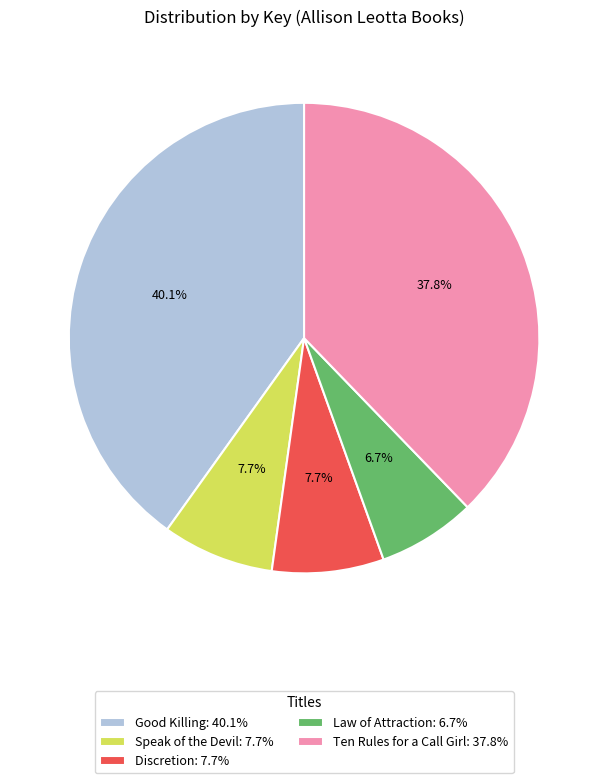

Approximately how many times larger is the value at Law of Attraction compared to Speak of the Devil?

0.9